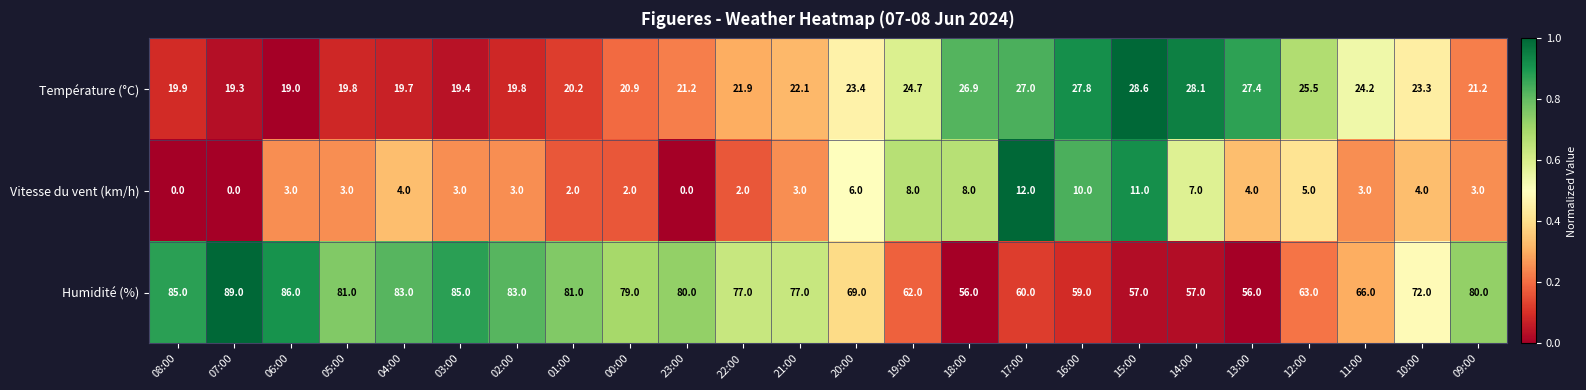

Which label corresponds to the largest value in the chart?

07:00